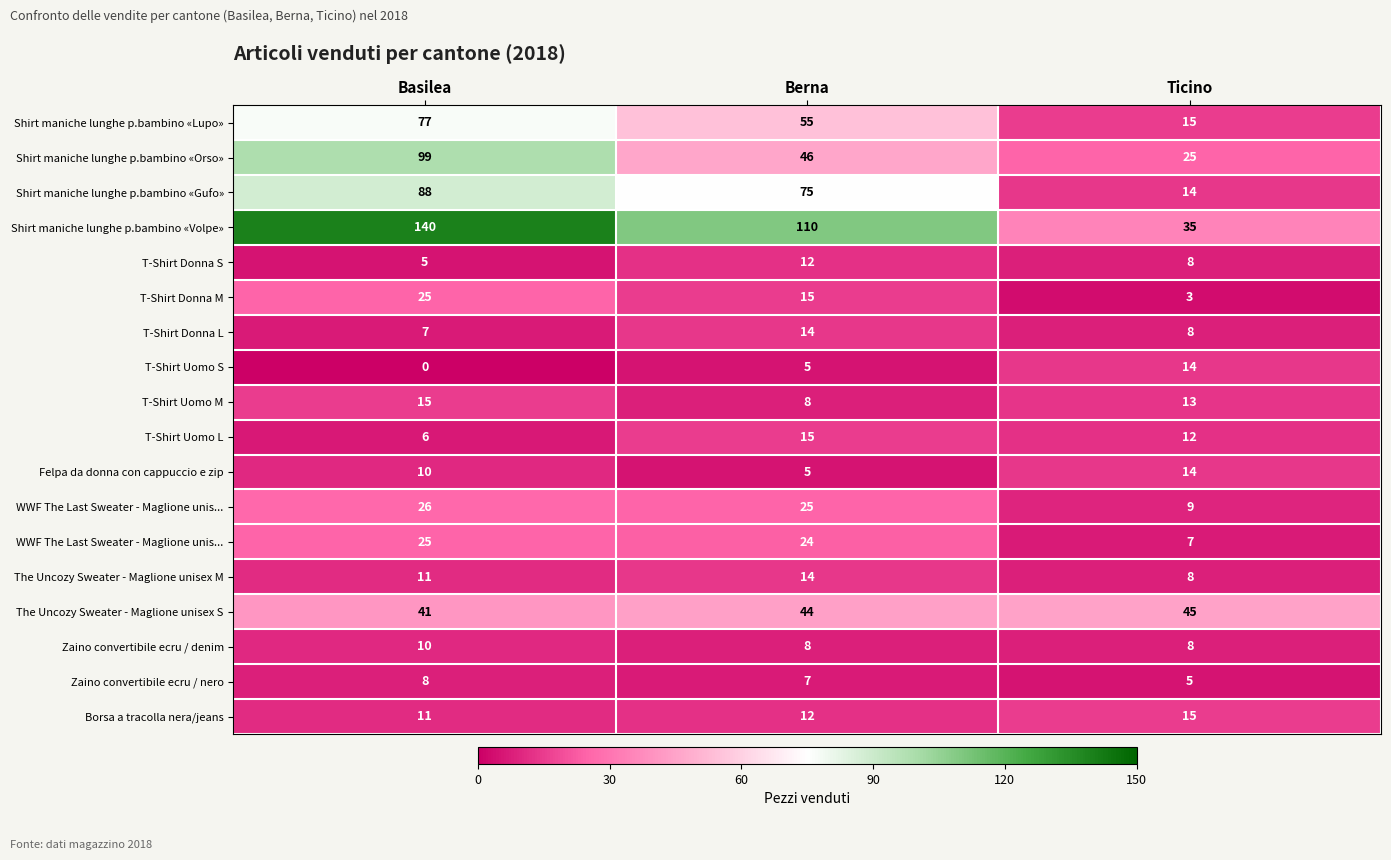

What is the total value across all series at Ticino?

258